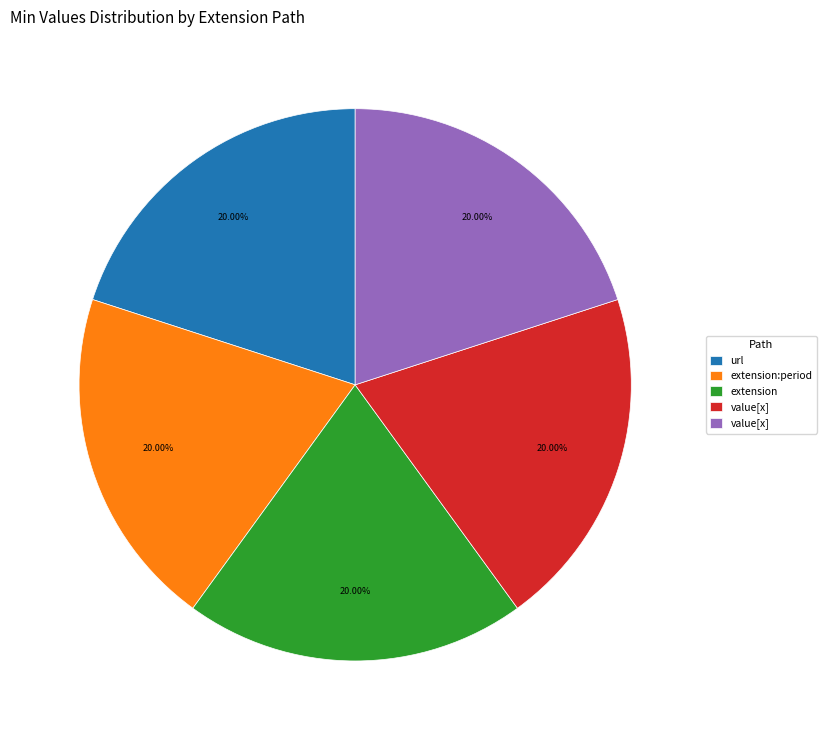

Does any single category account for the majority?

No